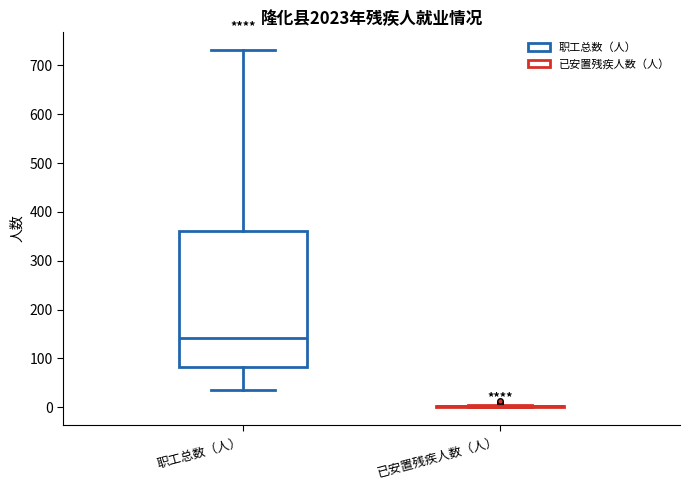

Reading left to right, read every box against the y-axis: the position of its median line, the range the box covers, and the ends of its whiskers. The values are not printed on the chart, so give them approximately, as read against the axis.

职工总数（人）: median 140, box 80 to 360, whiskers 40 to 730
已安置残疾人数（人）: box collapsed to a line at 0, whiskers 0 to 10